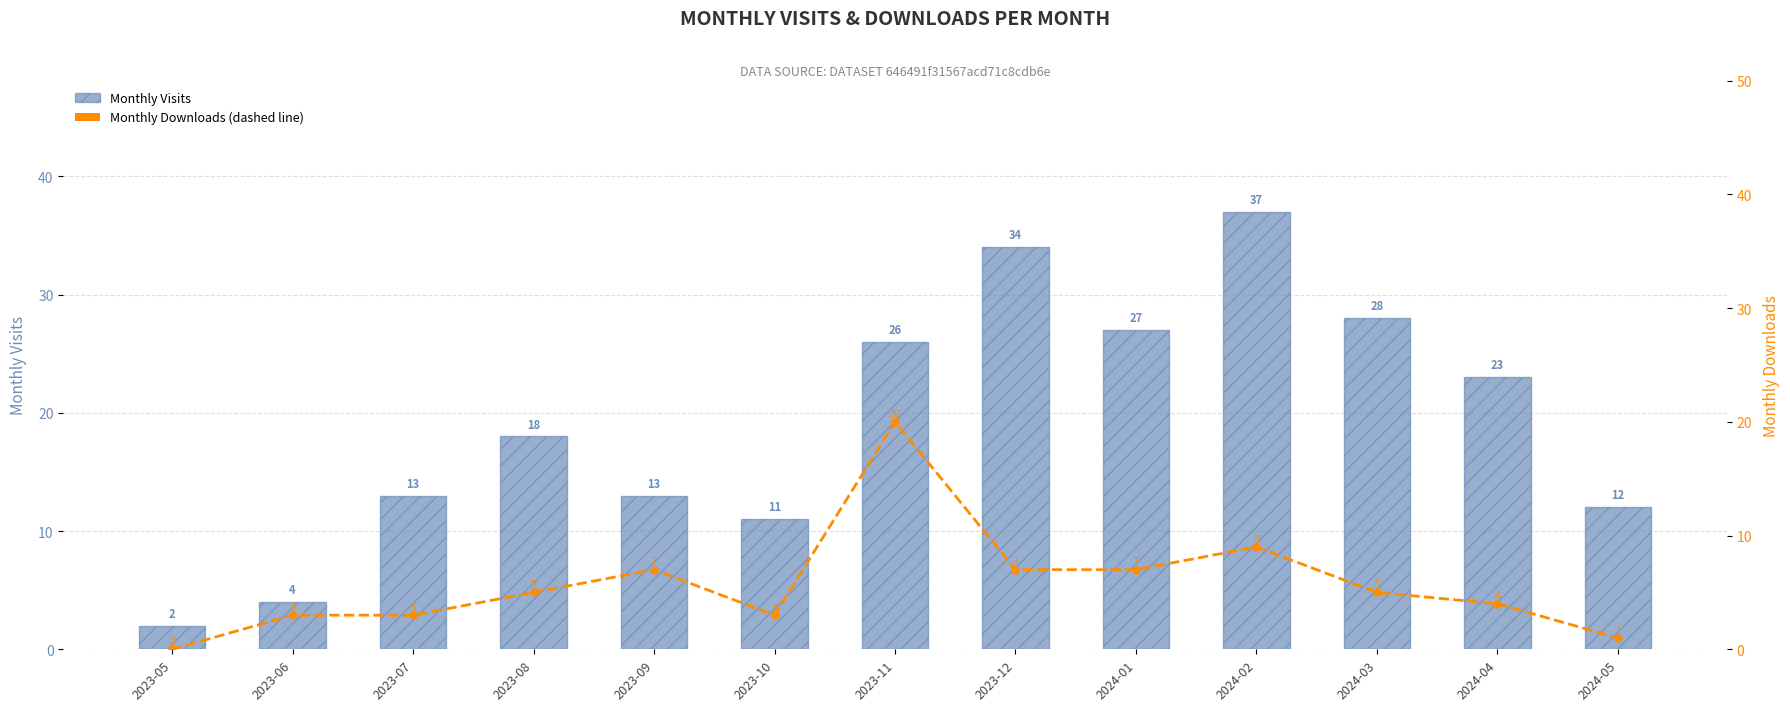

Which series has the largest range (max minus min)?

monthly_visit